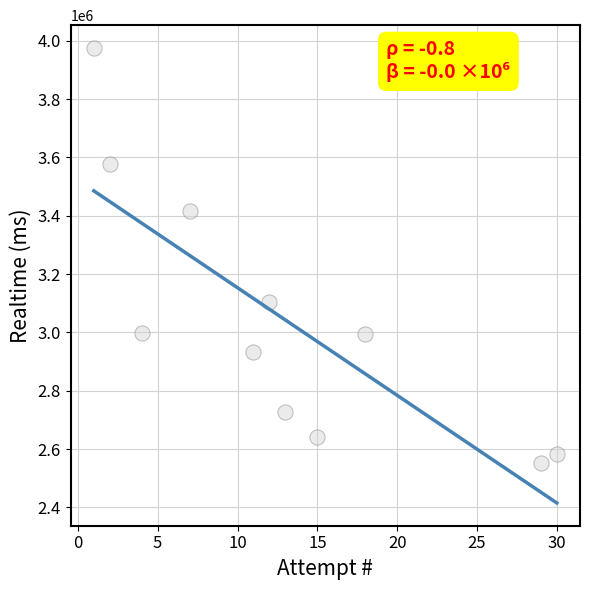

What is the average X value?

13